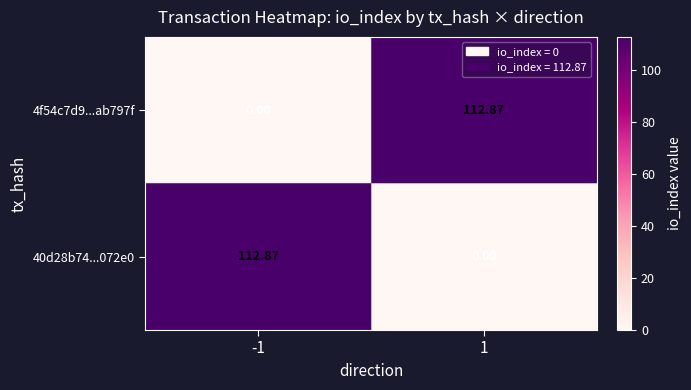

What is the total value across all series at -1?

112.9